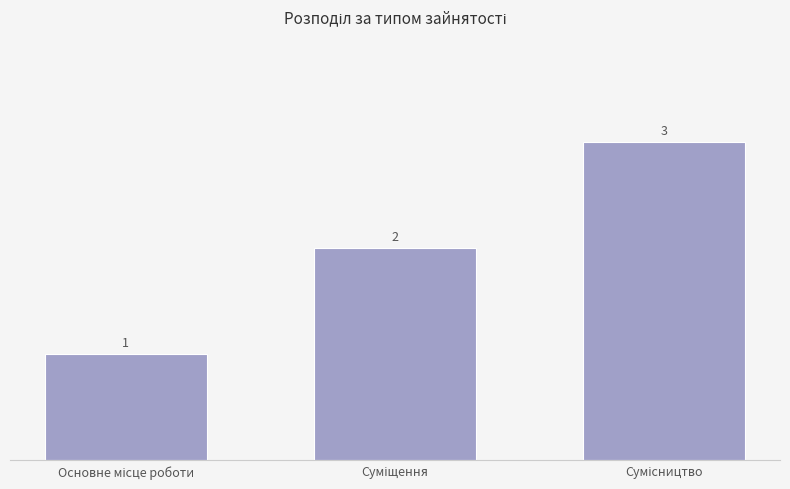

What is the difference between the maximum and minimum values?

2